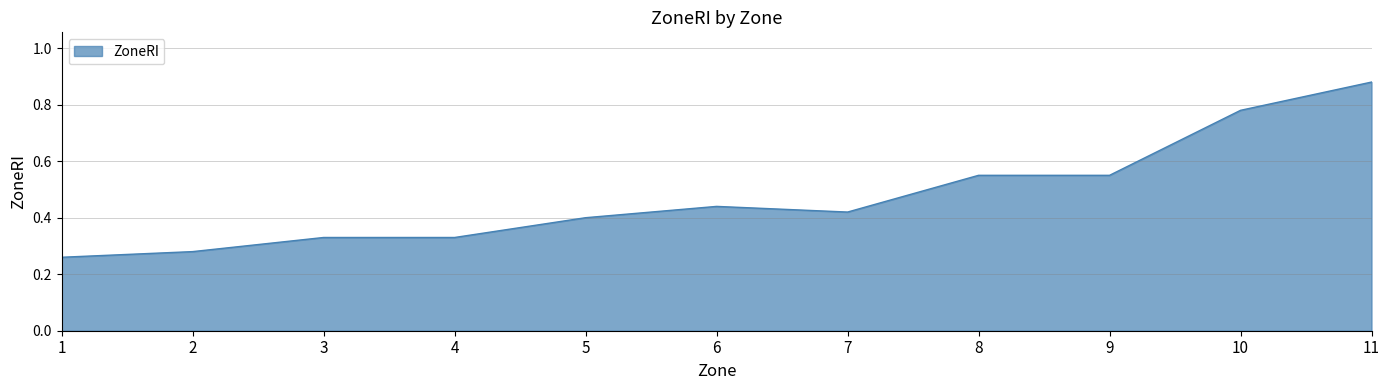

Count the values in the range 0 to 1.

11